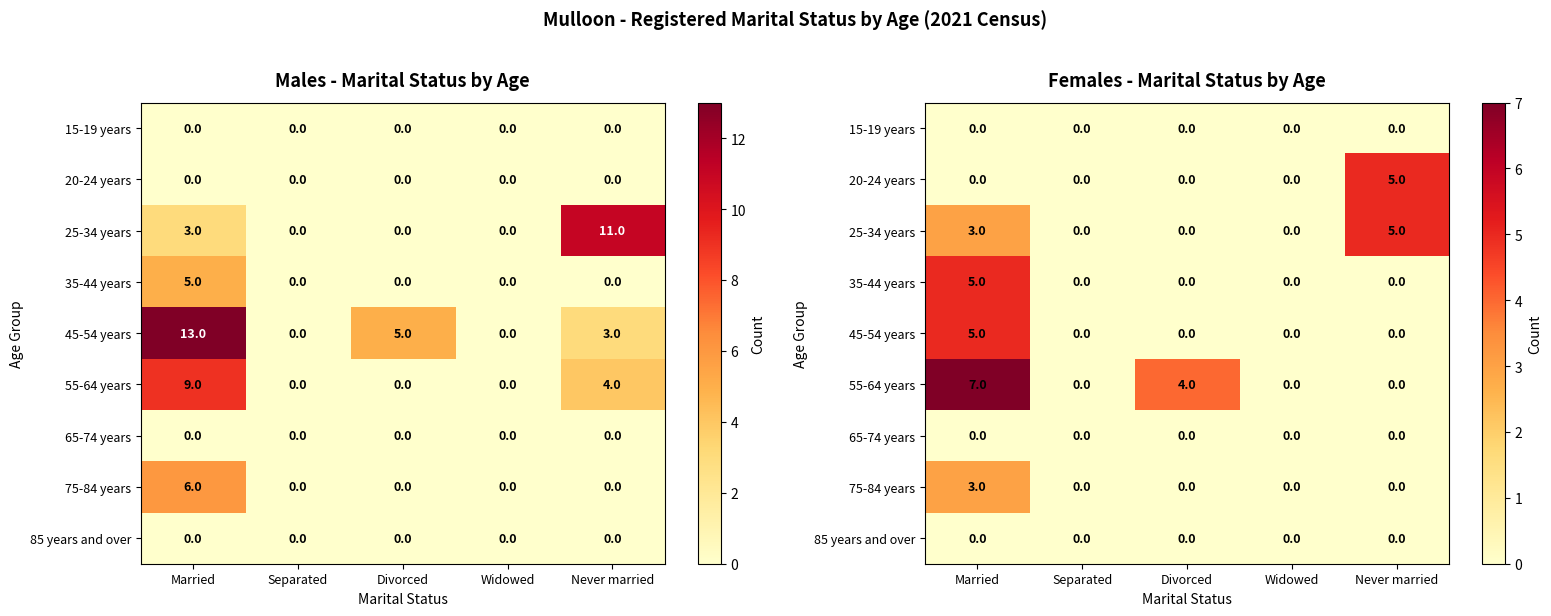

How many 75-84 years values are between 0 and 1?

4